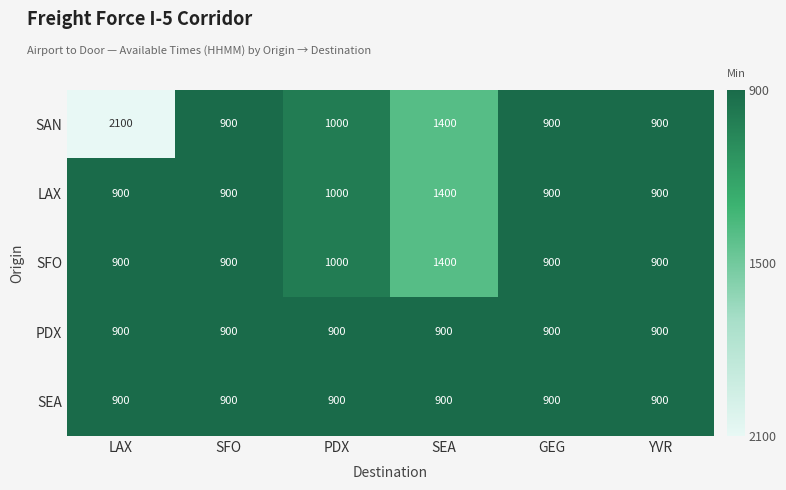

Is it true that PDX equals 900 at SEA?

True